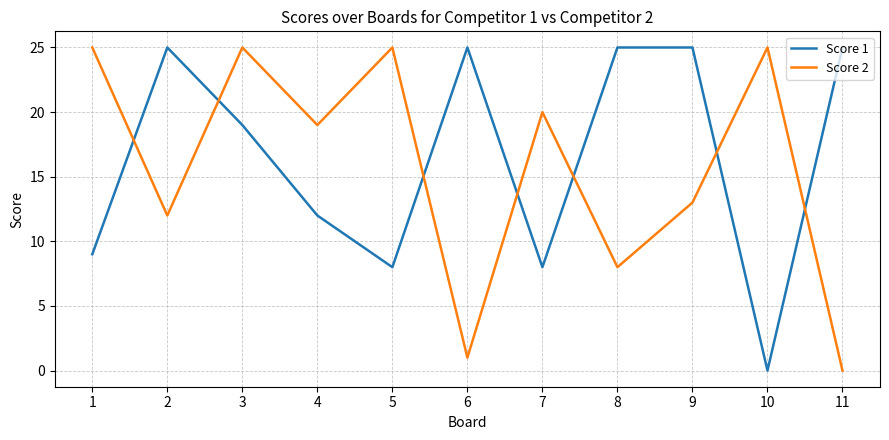

Which series has the largest total across all categories?

Score 1